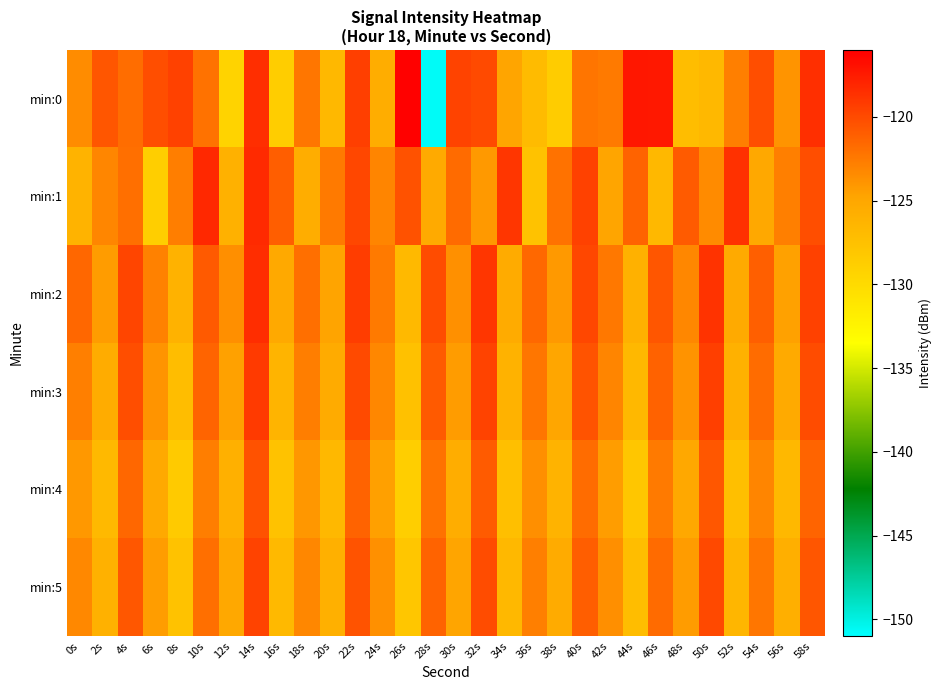

At which category is the sum across all series the highest?

14s